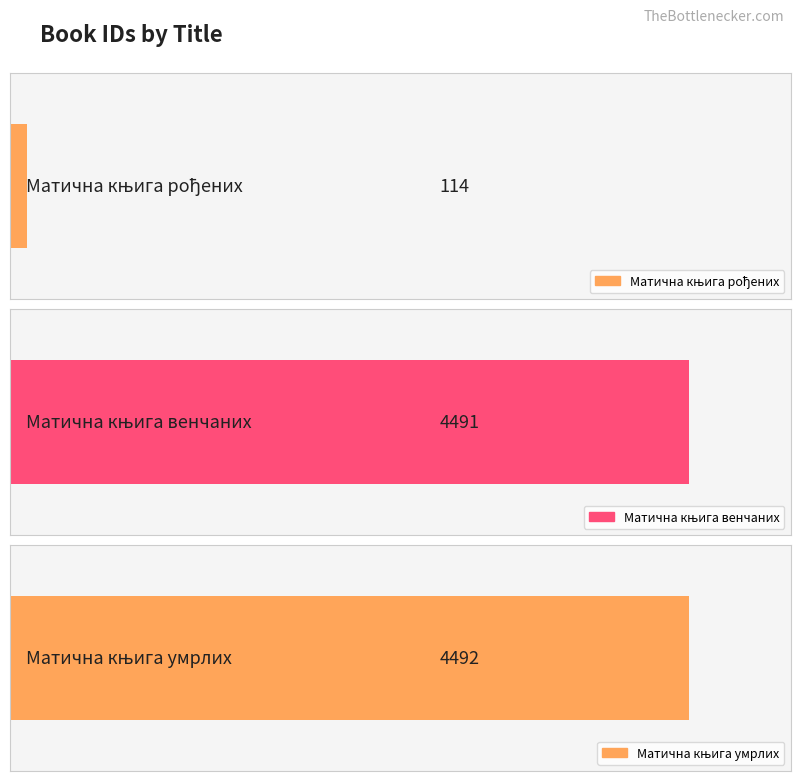

List the labels in order of value, largest first.

Матична књига умрлих, Матична књига венчаних, Матична књига рођених